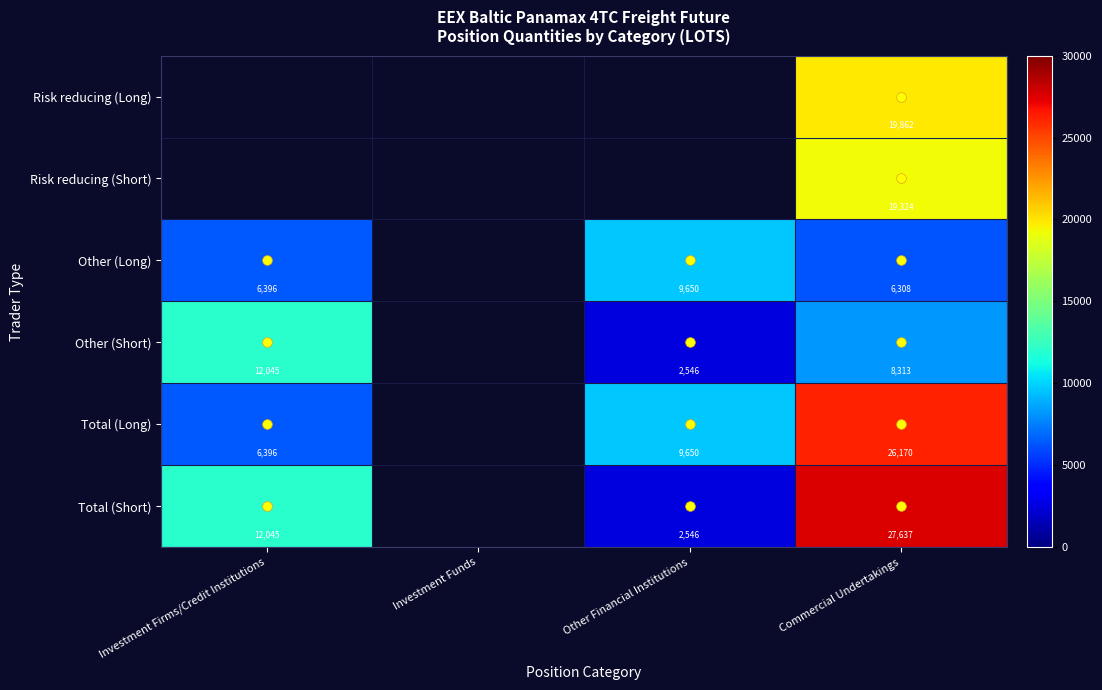

Is it true that Other (Long) equals 9650 at Other Financial Institutions?

True